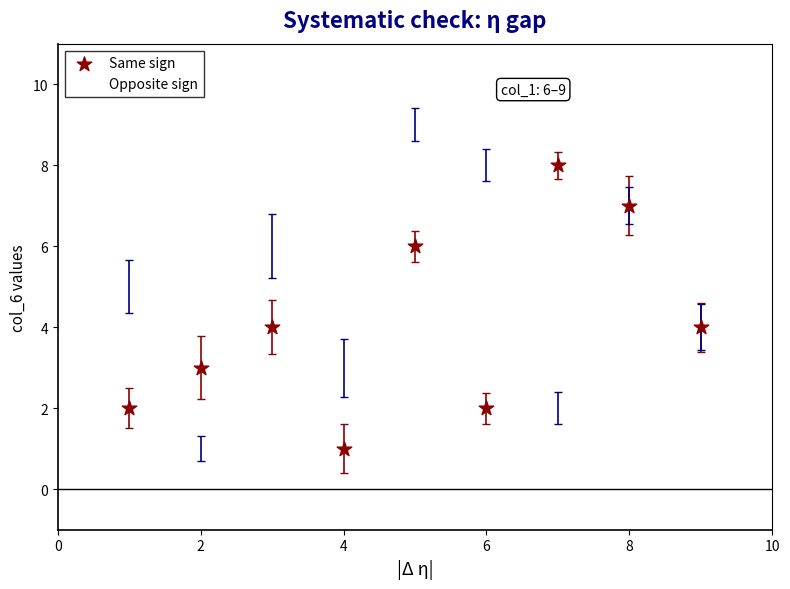

Which series has the largest Y range (max minus min)?

Opposite sign